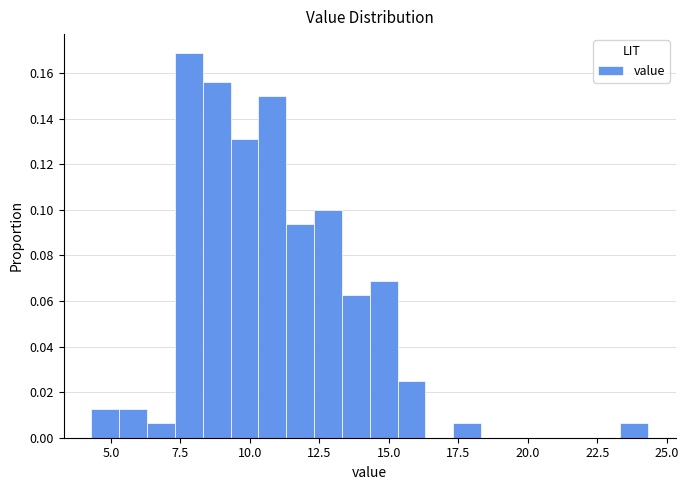

Read against the x-axis, roughly where is the centre of the tallest bar?

8.0